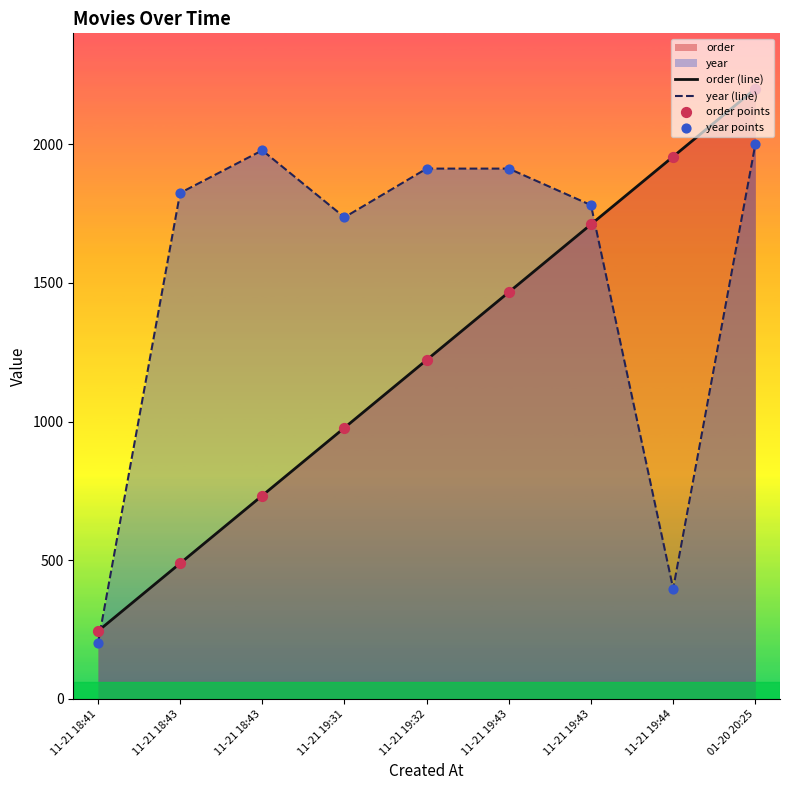

Which series contains the lowest Y value?

year (line)